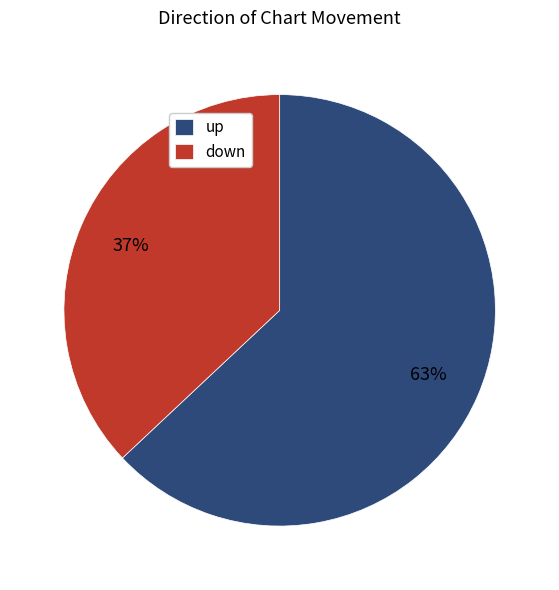

To the nearest percent, what is the difference between the largest and smallest slice percentages?

26%